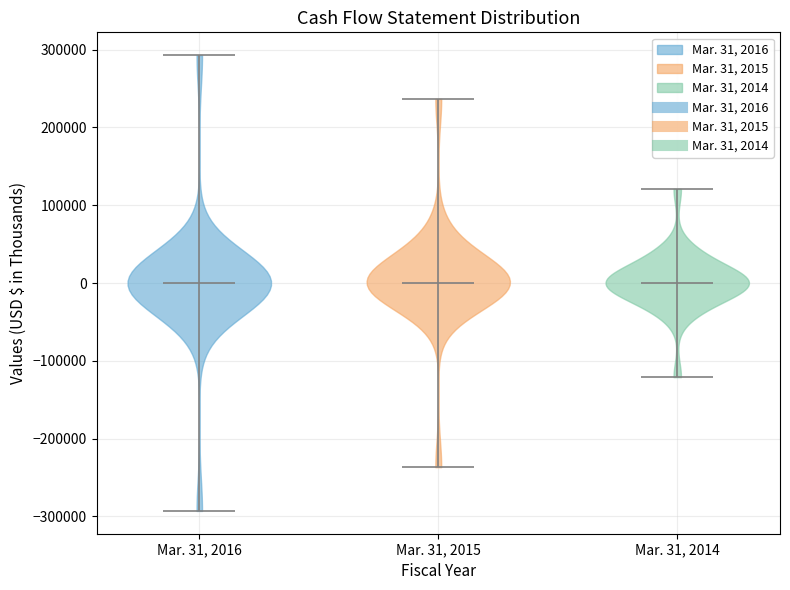

Reading left to right, read every violin against the y-axis: where its median line is, and the lowest and highest points it reaches. The values are not printed on the chart, so give them approximately, as read against the axis.

Mar. 31, 2016: median line 0, lowest point -290000, highest point 290000
Mar. 31, 2015: median line 0, lowest point -240000, highest point 240000
Mar. 31, 2014: median line 0, lowest point -120000, highest point 120000